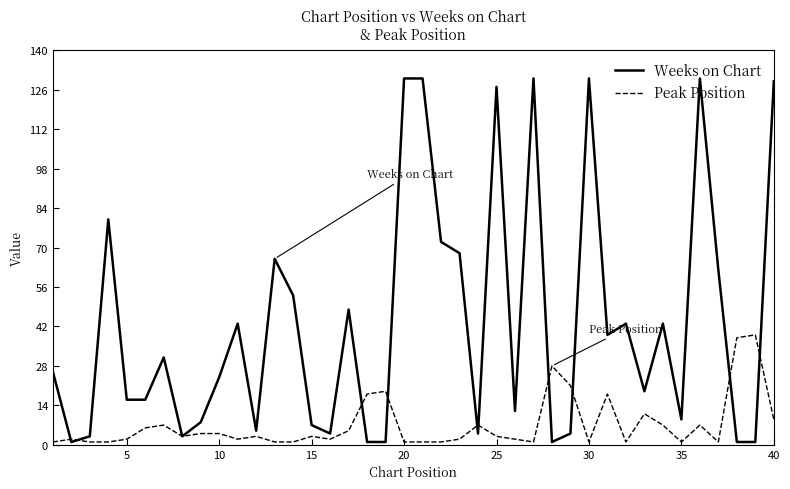

What is the highest value of the Weeks on Chart series?

130